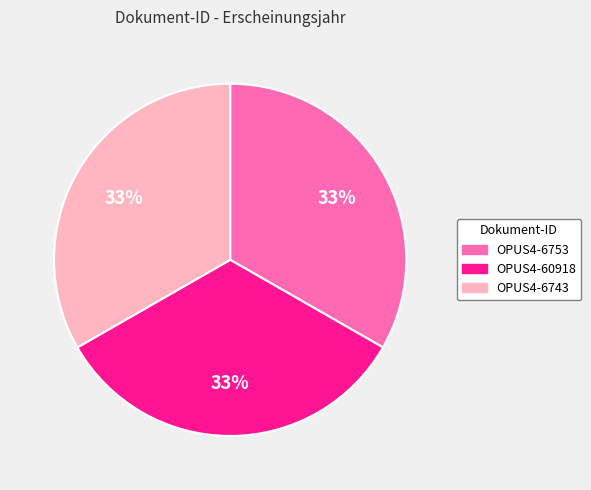

To the nearest percent, what portion does OPUS4-6753 represent?

33%